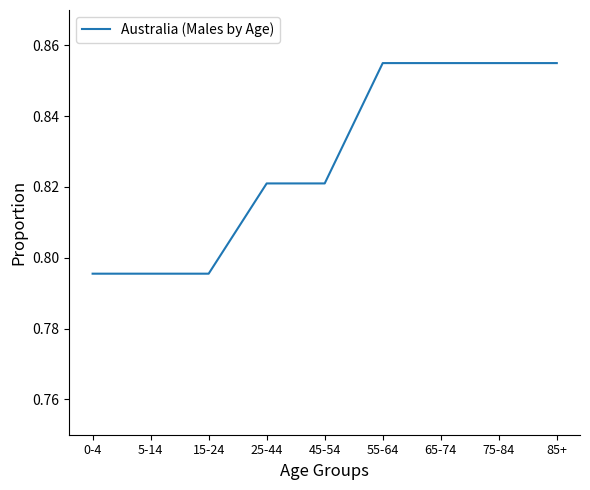

Which has a higher value, 15-24 or 25-44?

25-44